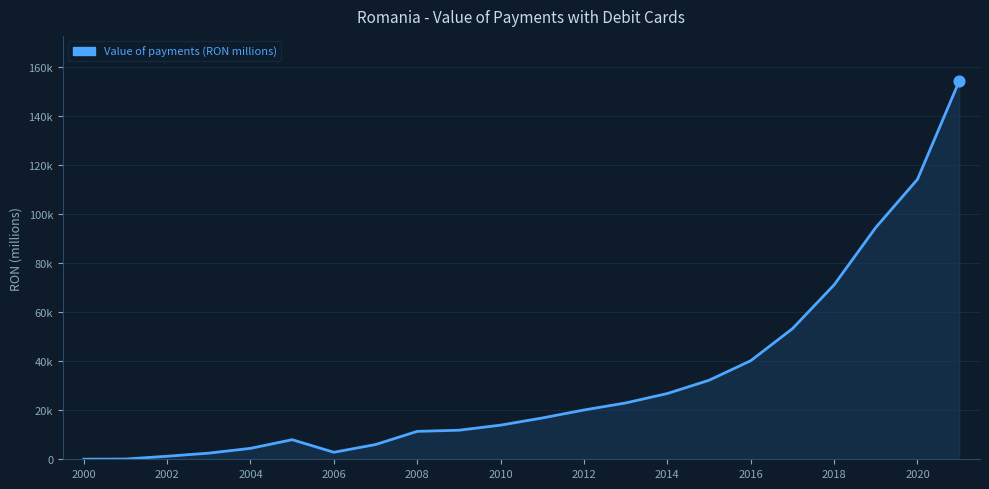

Is this an area chart (filled region under the line)?

Yes